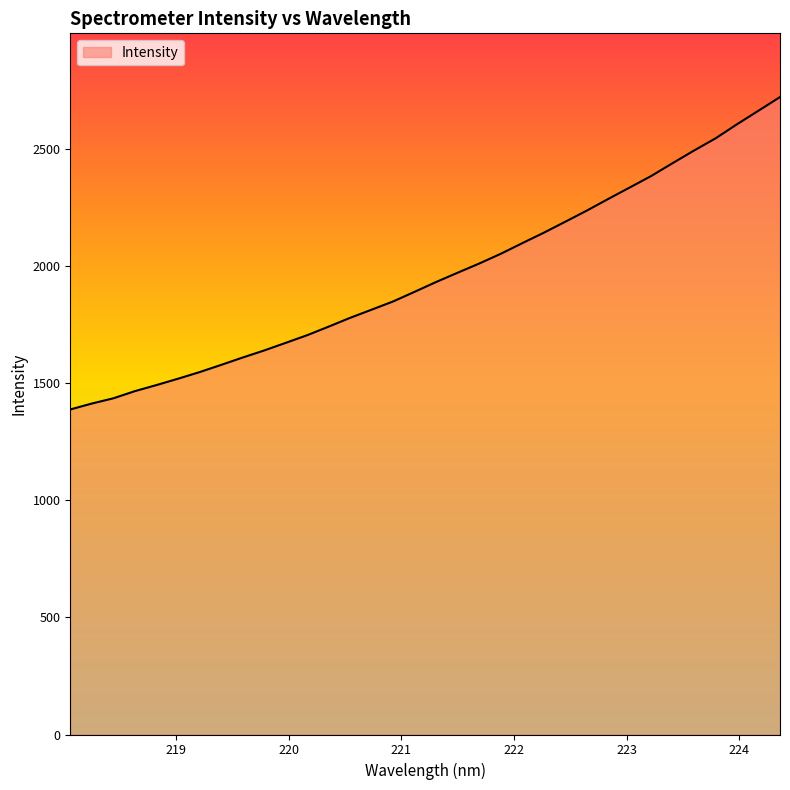

What is the minimum value shown in the chart?

1386.9